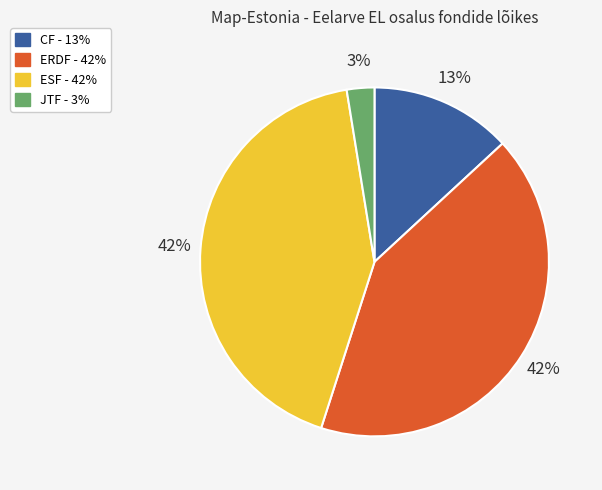

Is there a majority slice in this chart?

No